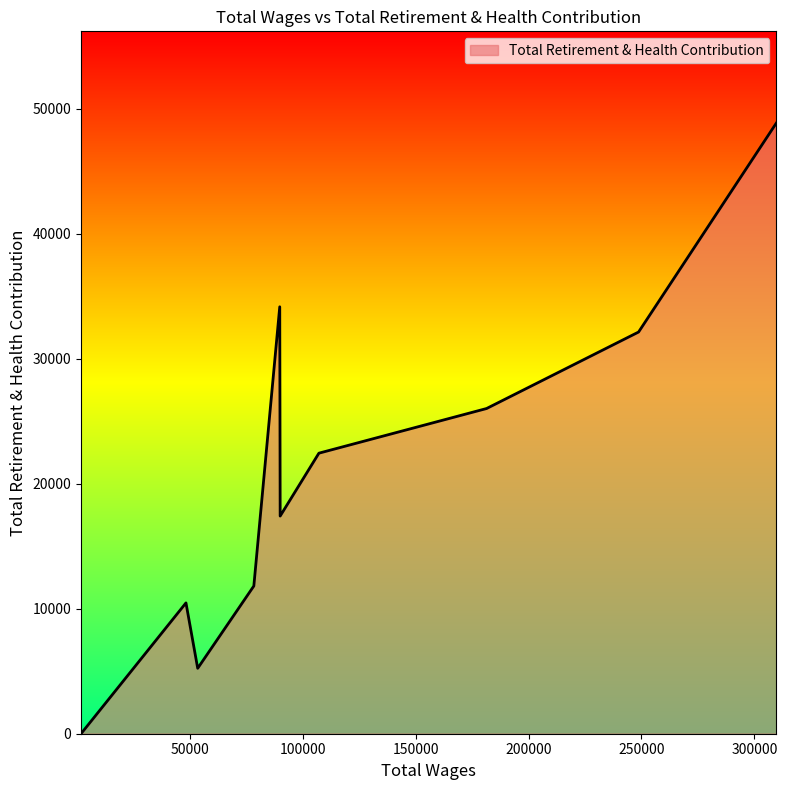

What is the difference between the maximum and minimum values?

48879